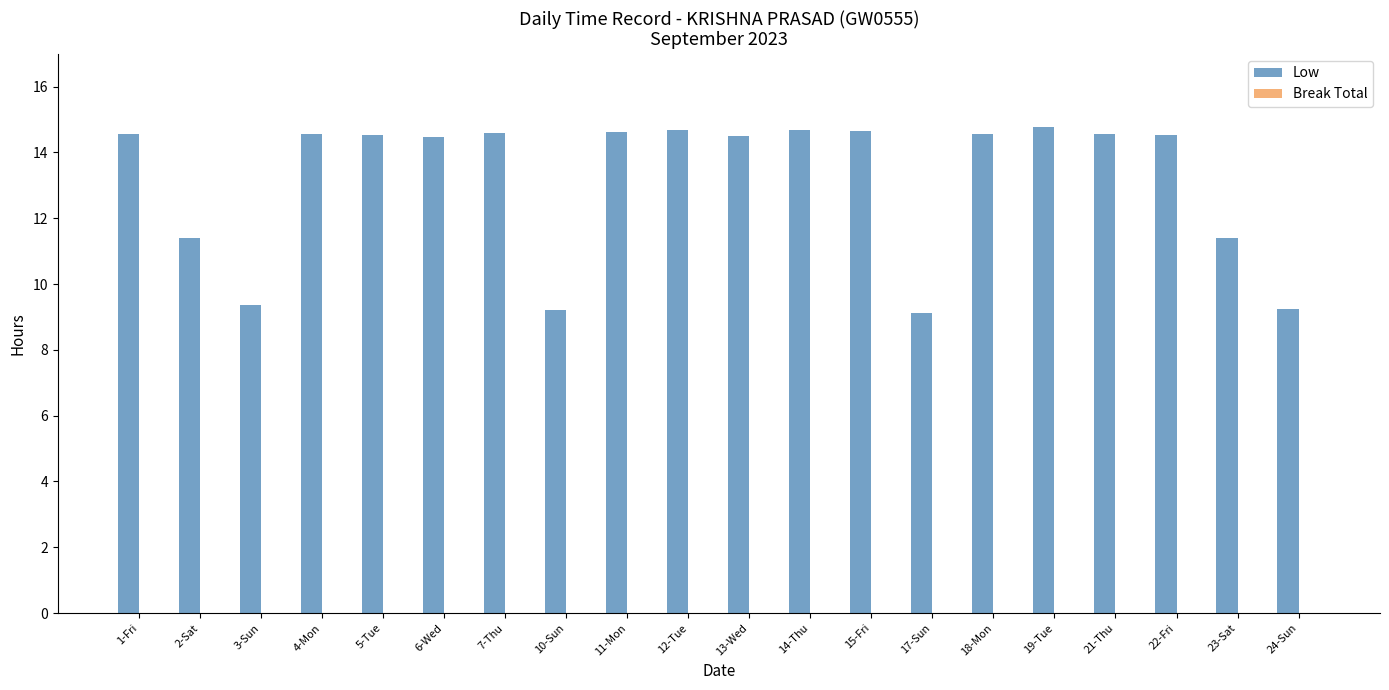

How many bars are there in total?

20